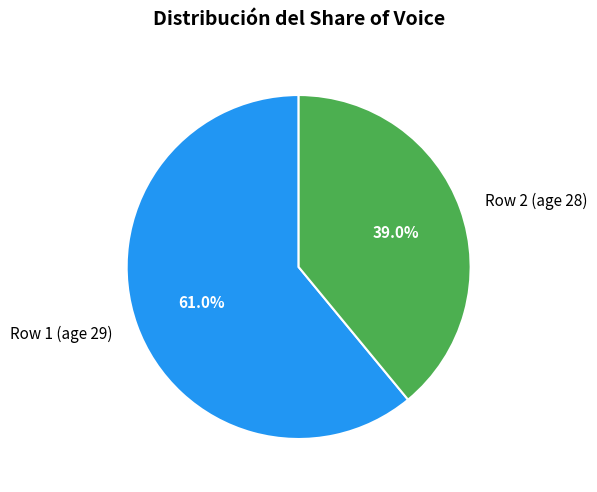

Which category has the biggest portion of the pie?

Row 1 (age 29)